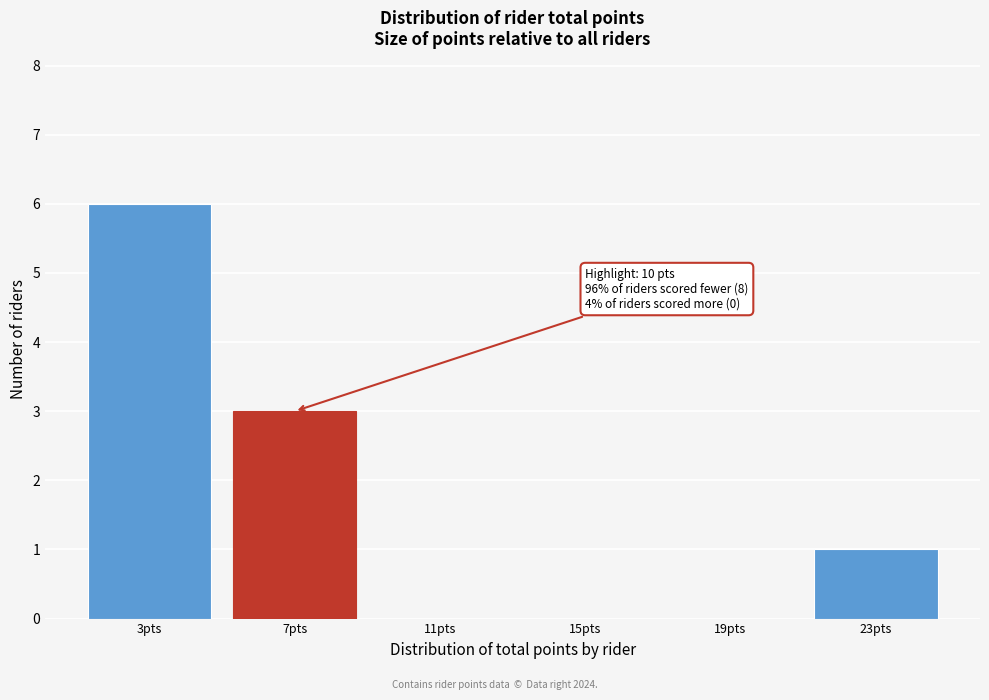

Reading left to right, list all the values displayed in this chart.

3pts=6	7pts=3	11pts=0	15pts=0	19pts=0	23pts=1